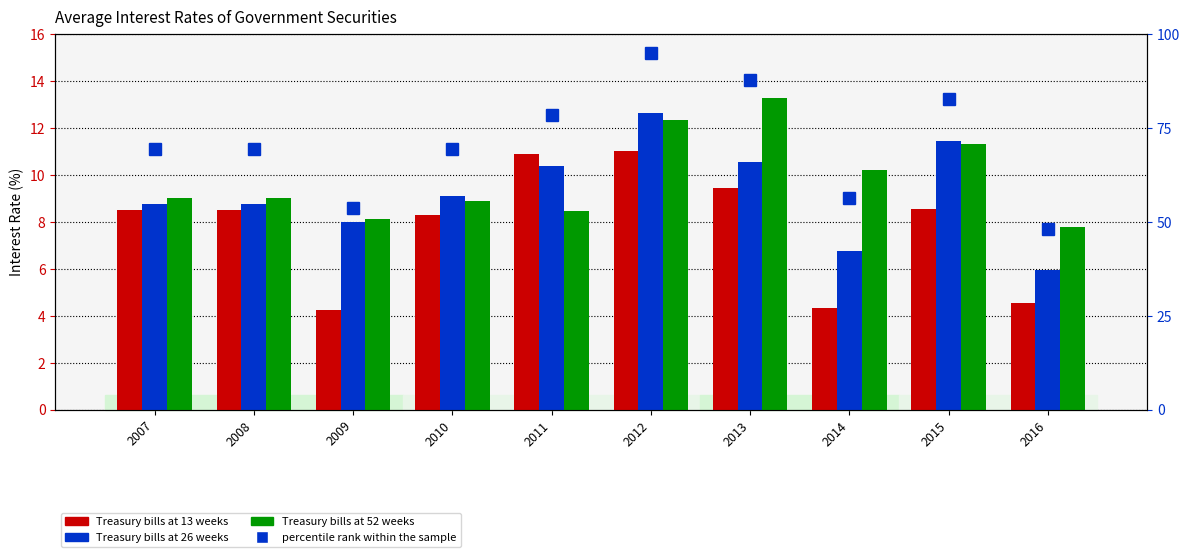

The value of Treasury bills at 13 weeks at 2008 is 8.5. True or false?

True